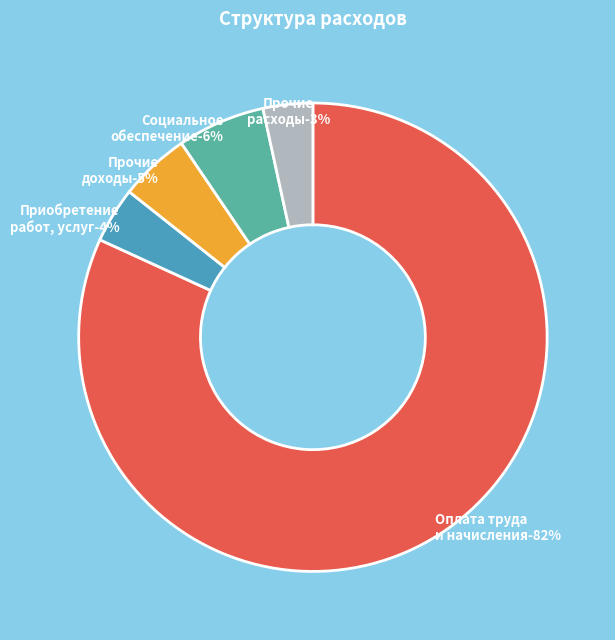

Which slice is the smallest?

Прочие расходы